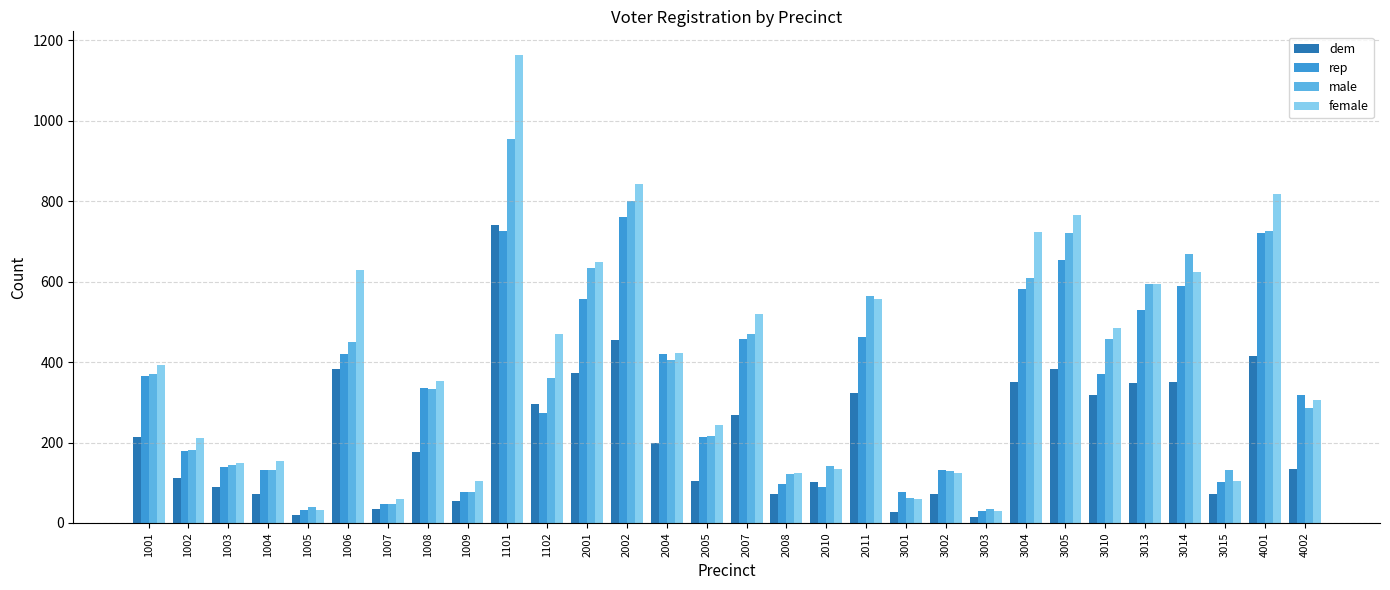

Which series has the widest spread of values?

female